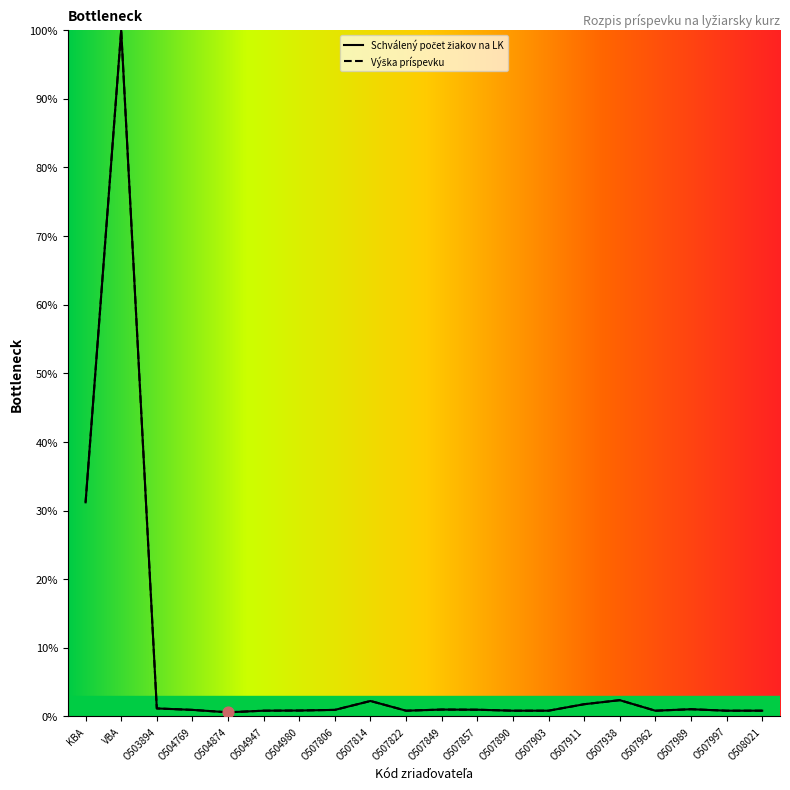

What are all the series names shown in the legend?

Schválený počet žiakov na LK, Výška príspevku